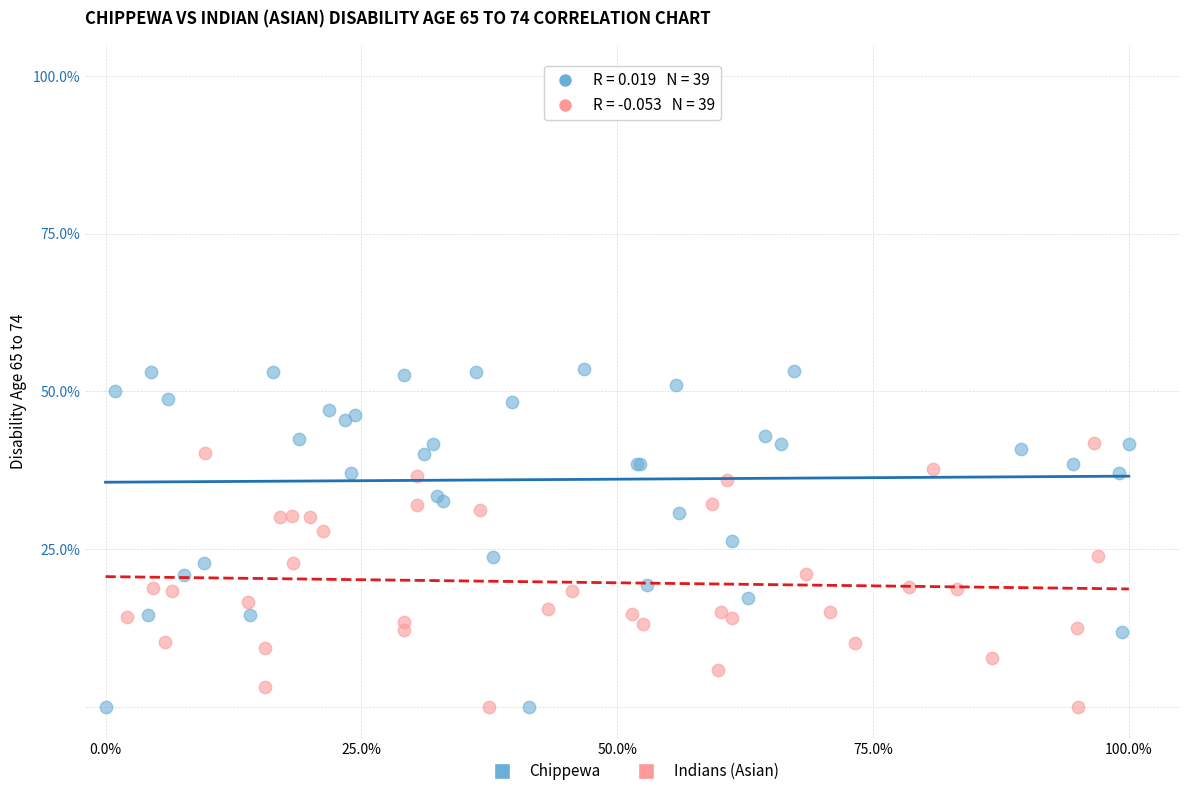

Which series has the largest Y range (max minus min)?

Chippewa